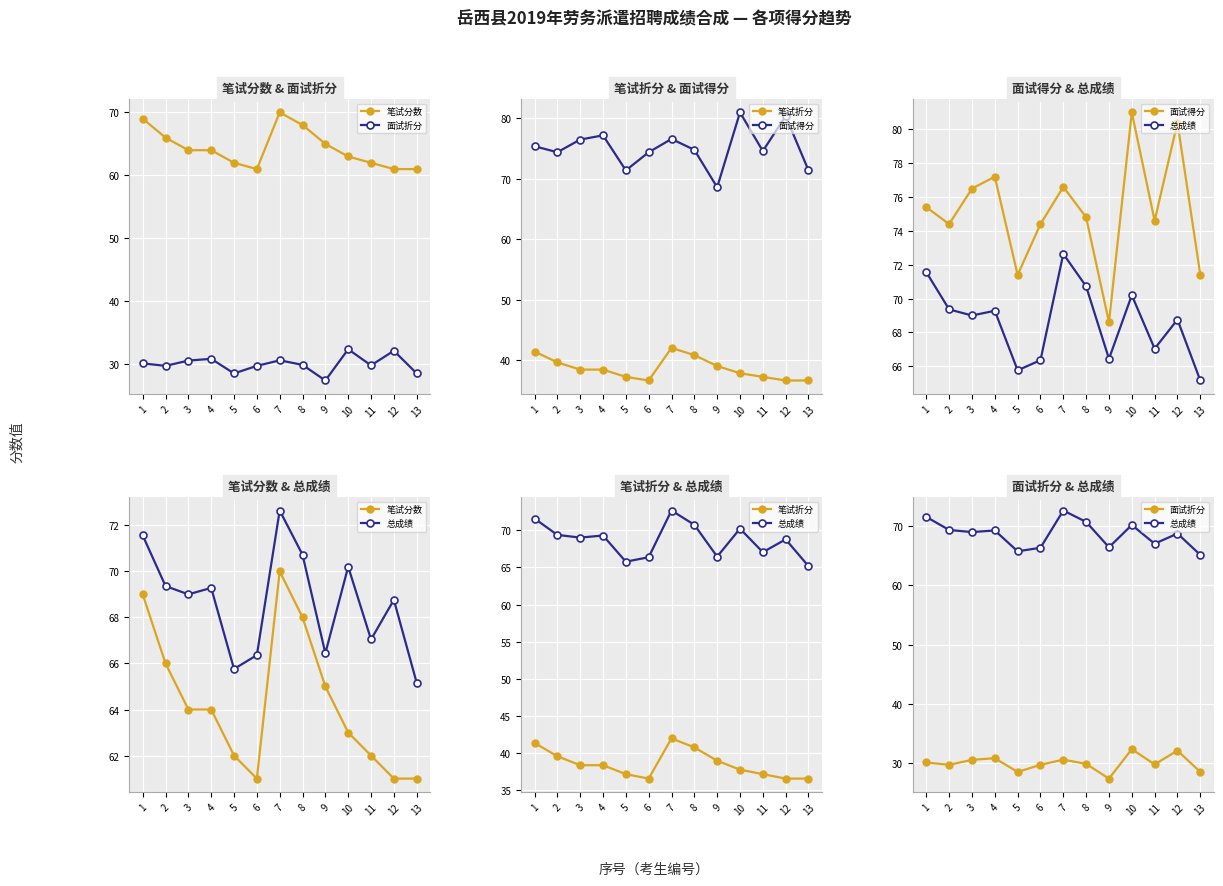

True or false: 面试折分 has more than 2 interior local peaks.

True